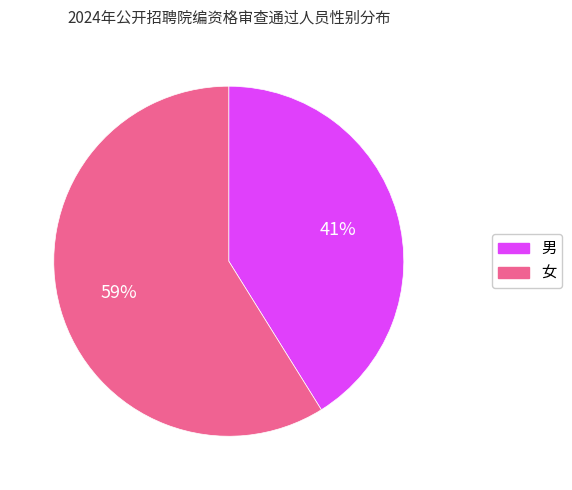

Rank the categories by value from highest to lowest.

女, 男